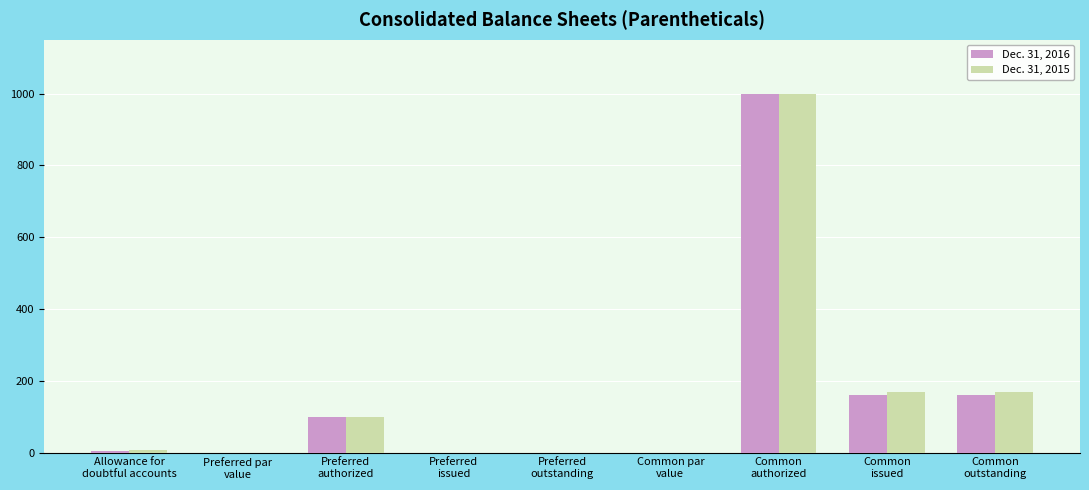

How many data points does each series have?

9